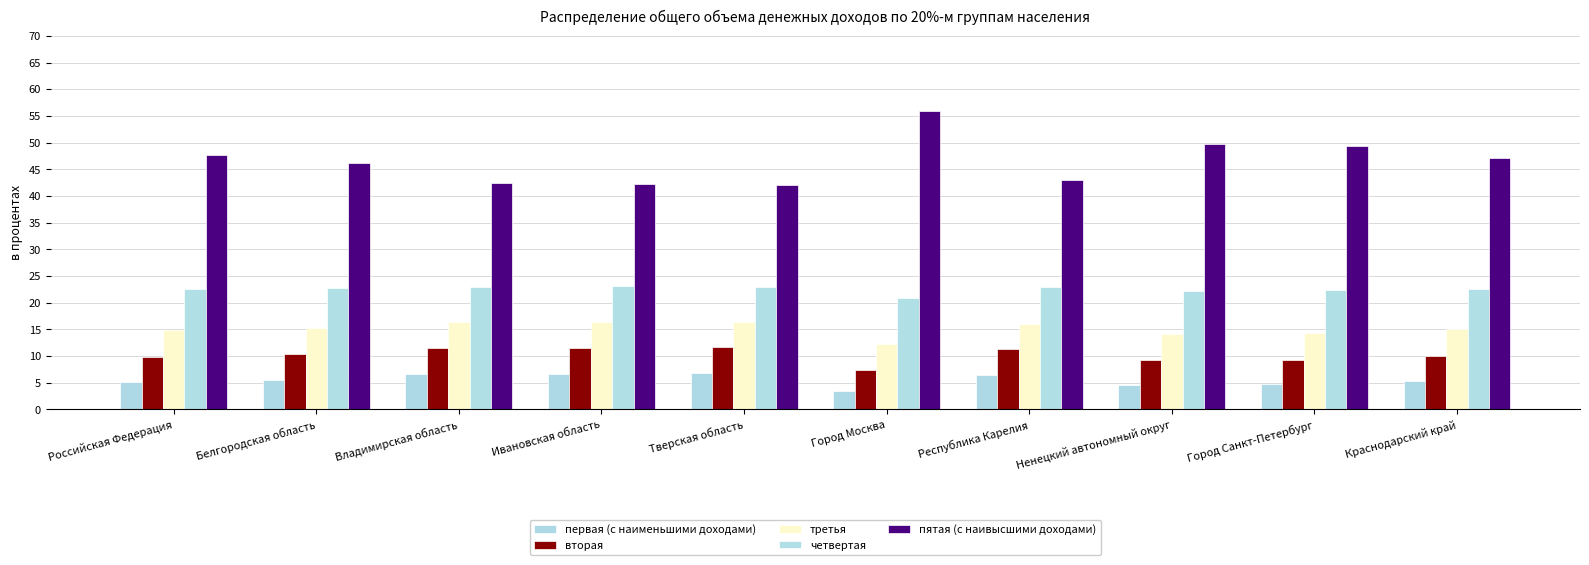

Does the chart contain stacked bars?

No